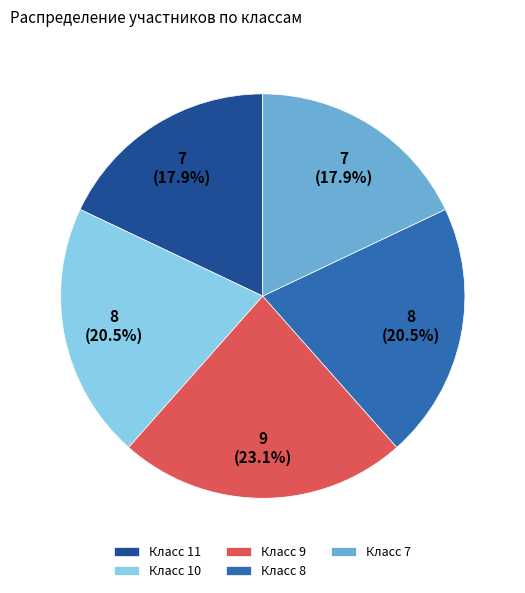

Combined, what portion of the pie is Класс 9 and Класс 7?

41.0%